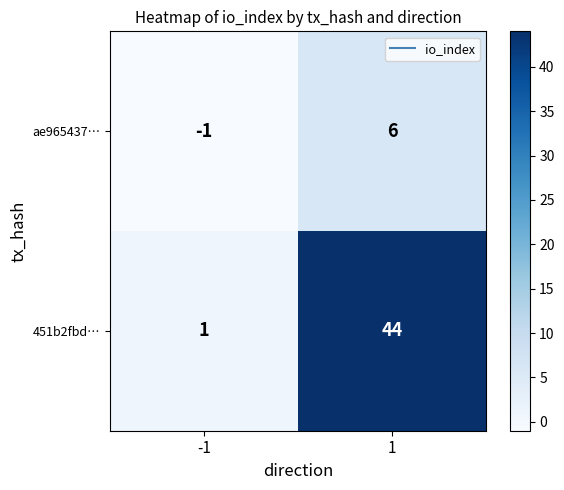

The value of ae965437… at 1 is 1. True or false?

False